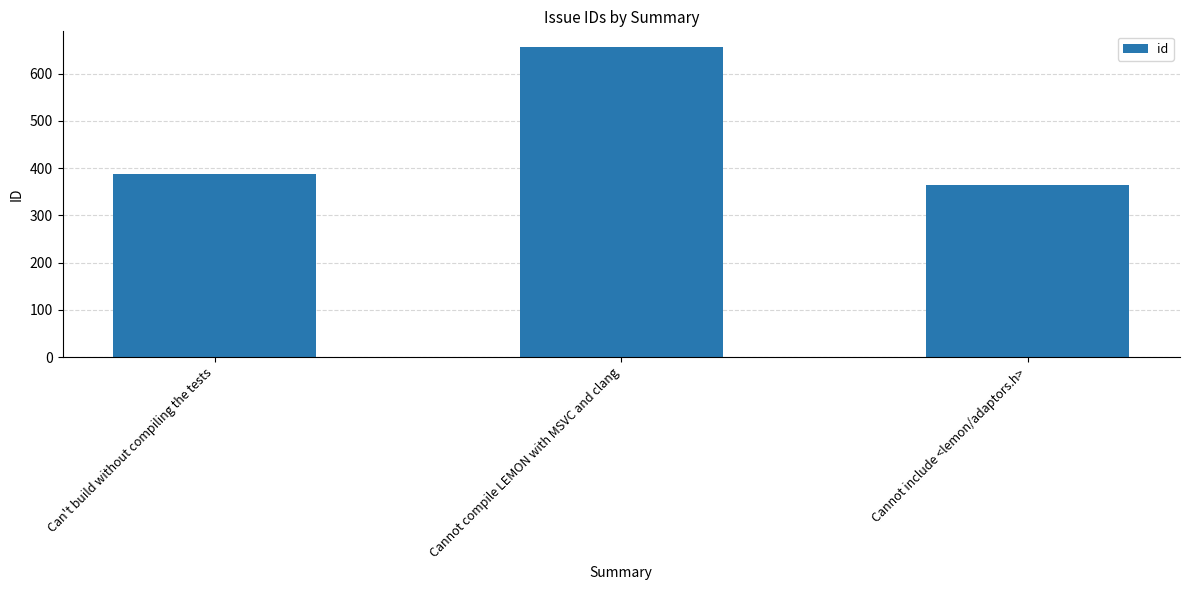

What is the value of the 2nd bar from the left?

657